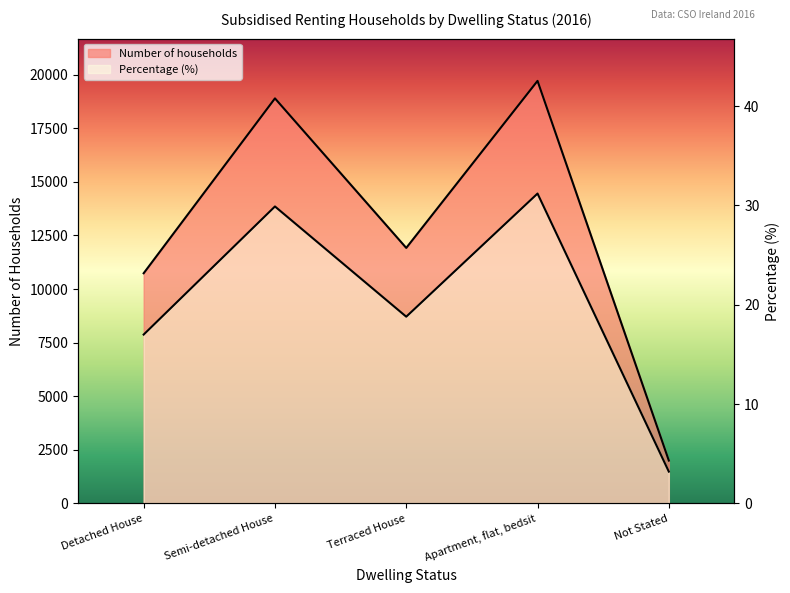

List the series in order of their peak value, highest first.

Number of households, Percentage (%)